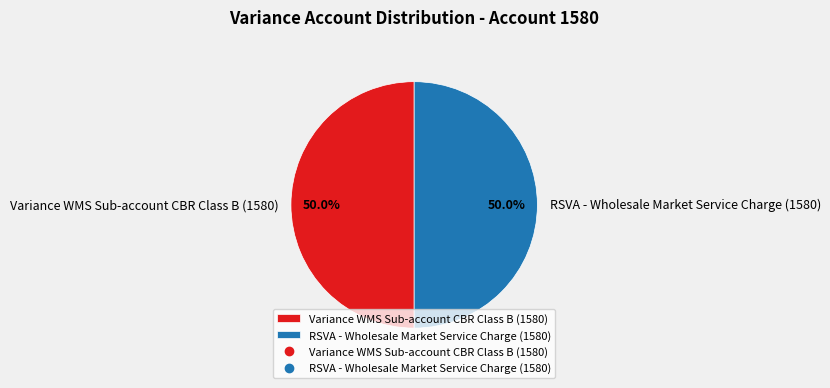

Do Variance WMS Sub-account CBR Class B (1580) and RSVA - Wholesale Market Service Charge (1580) together represent more than half of the pie?

Yes